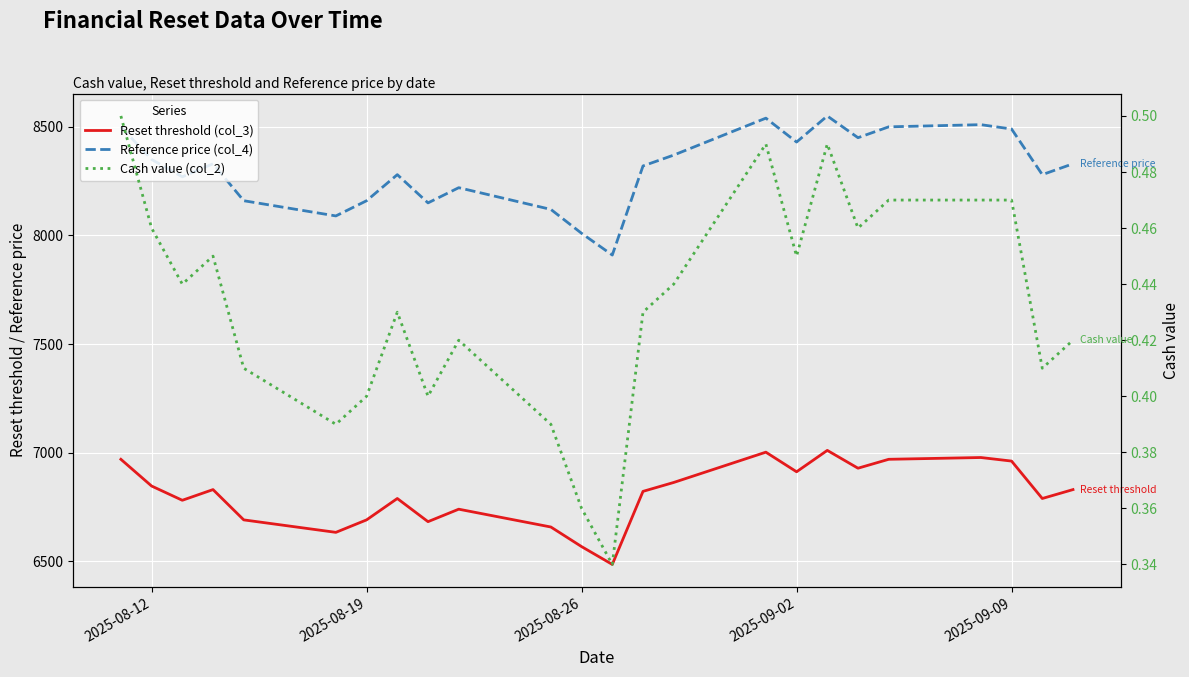

What is the greatest value displayed?

8550.0